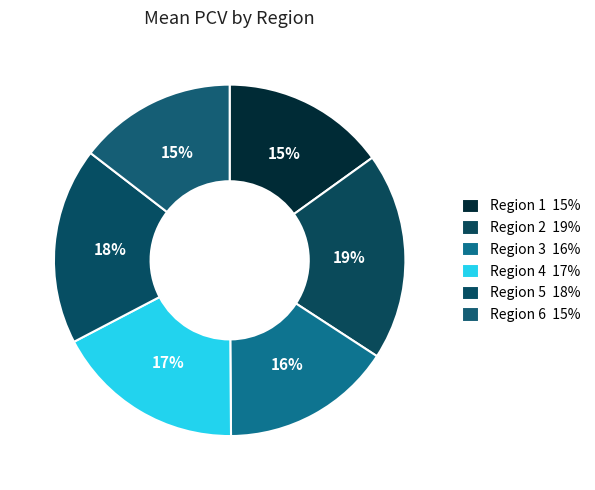

How many segments does this pie chart have?

6